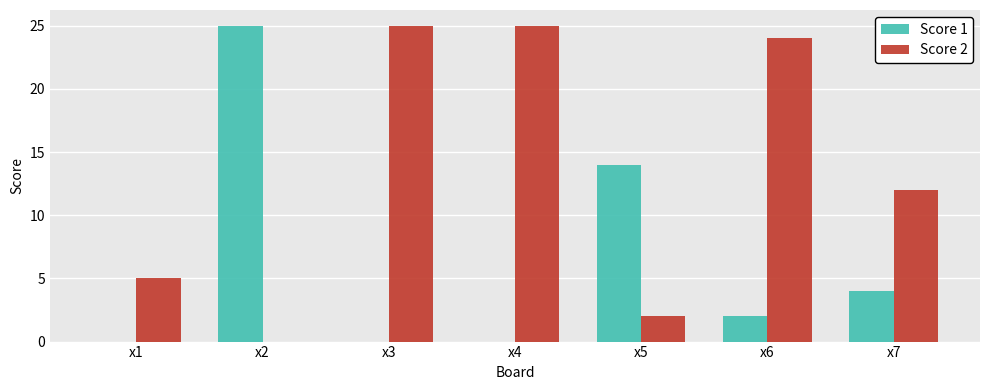

The Score 2 series shows 12 at x7. True or false?

True